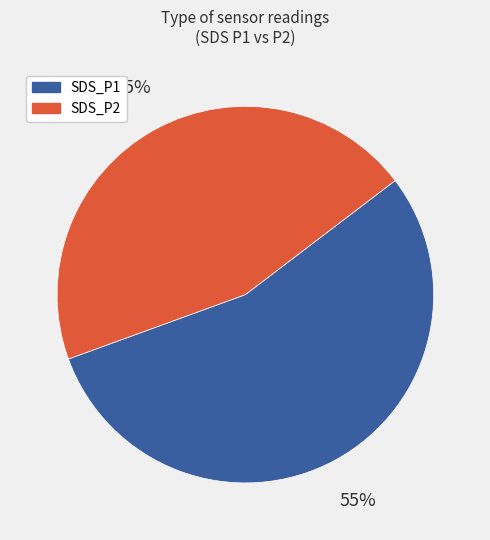

Rank the categories by value from highest to lowest.

SDS_P1, SDS_P2